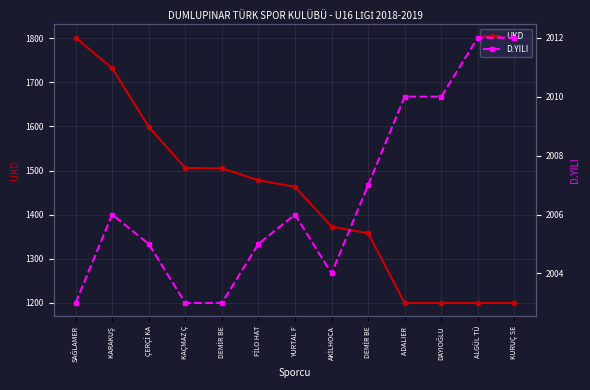

List the series in order of their peak value, highest first.

D.YILI, UKD